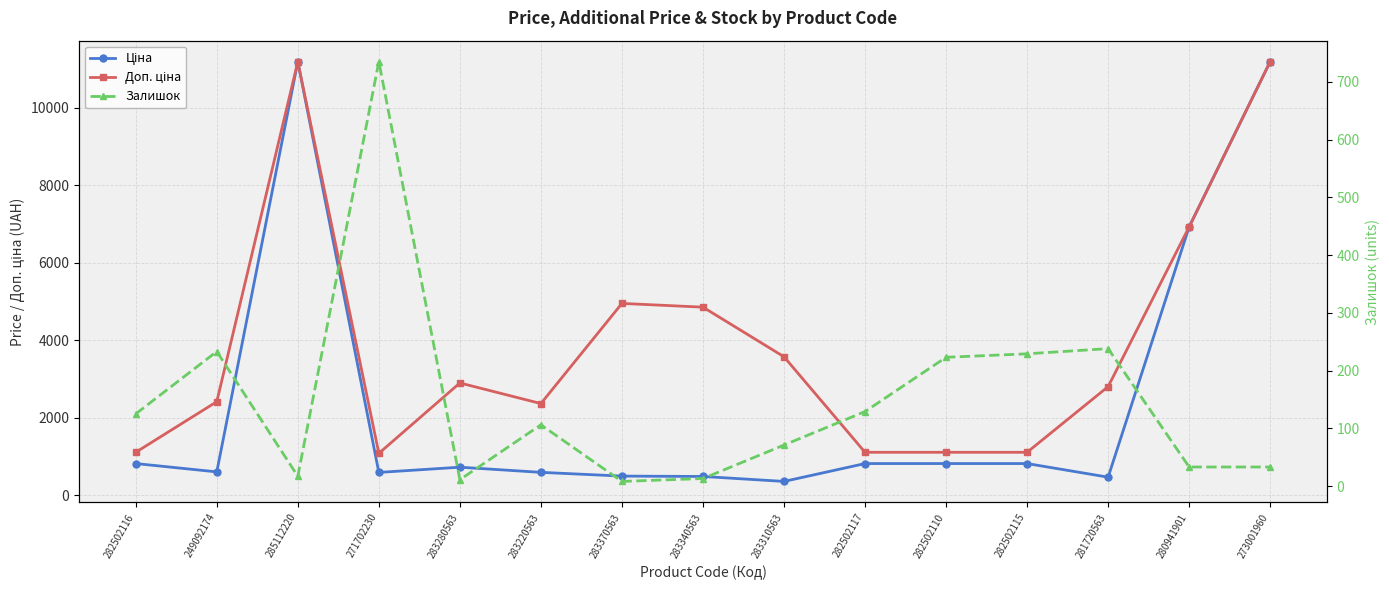

What position from the right is 249092174?

14